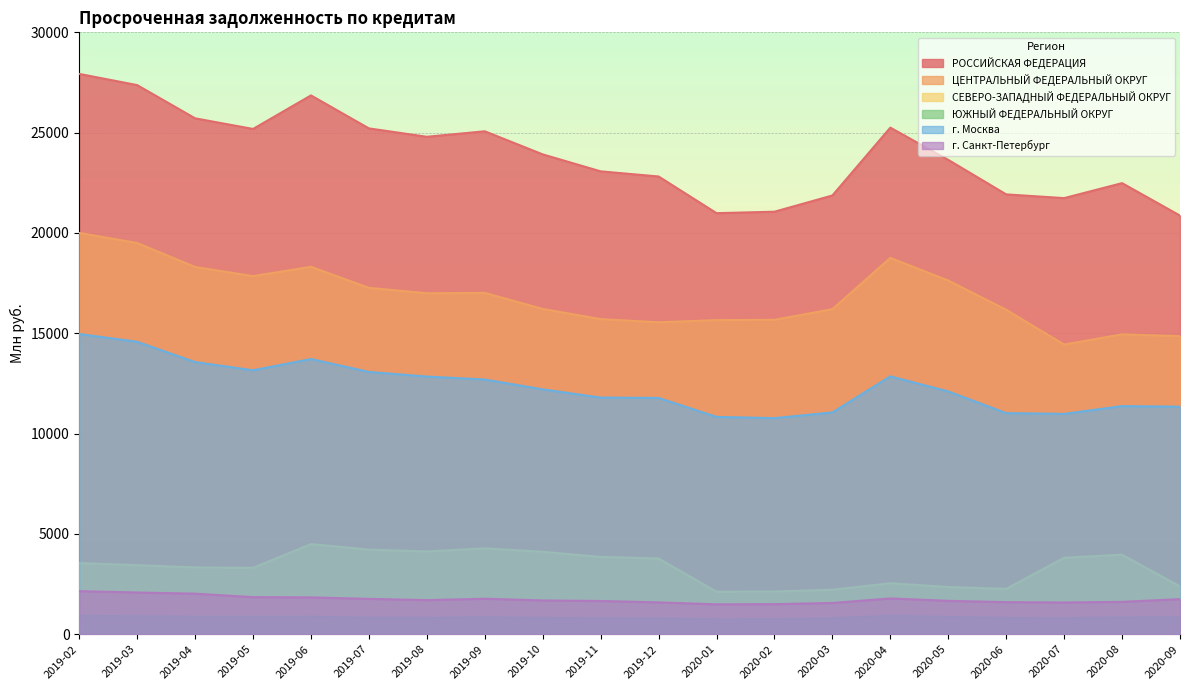

How many lines are shown in the chart?

6